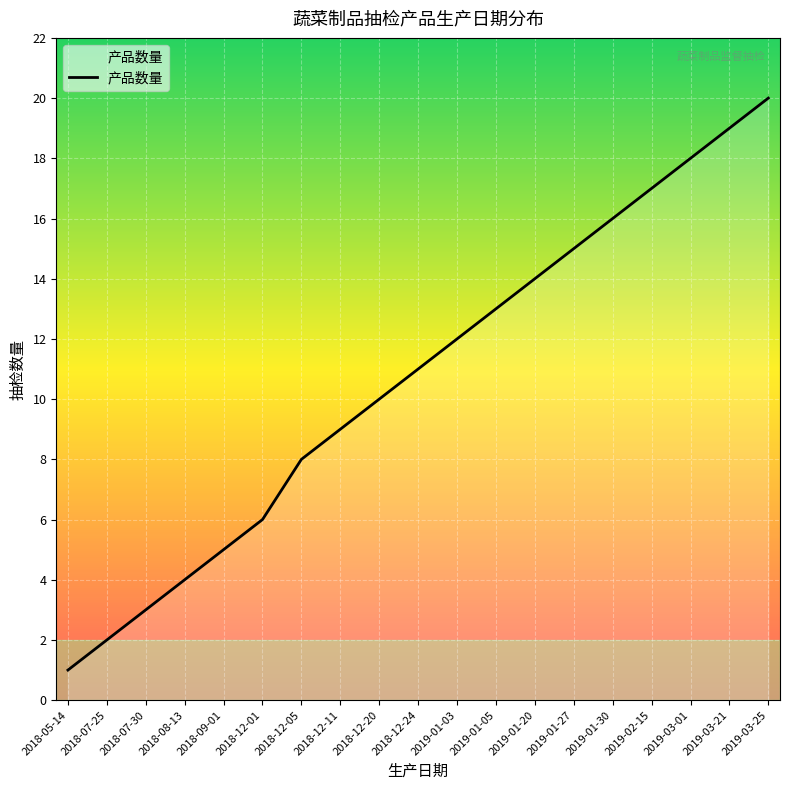

Does the chart display data point markers on the line(s)?

No